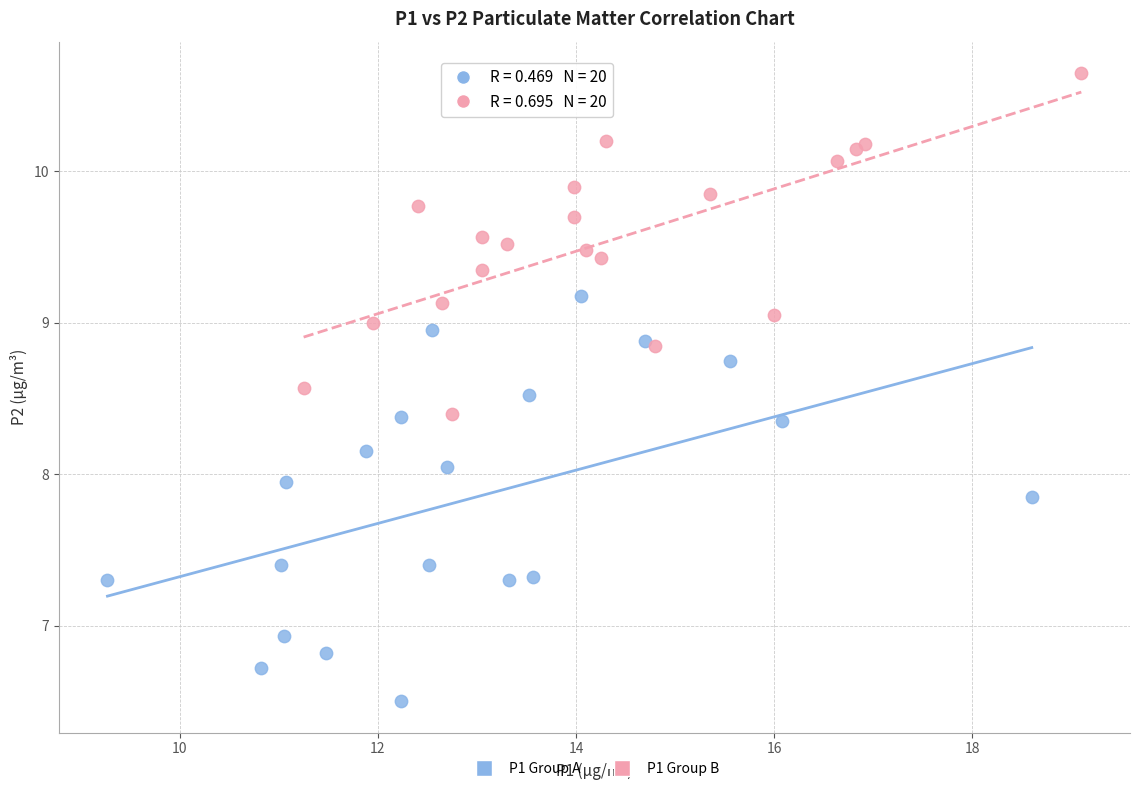

Which series contains the lowest Y value?

P1 Group A